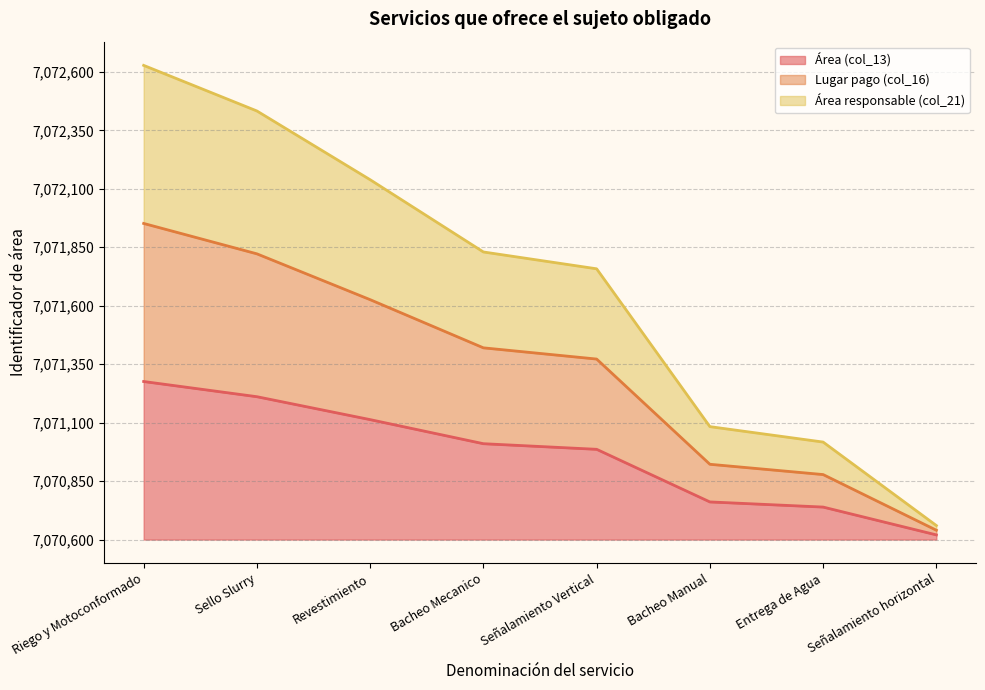

Rank the series at Bacheo Manual from lowest to highest value.

Área (col_13), Lugar pago (col_16), Área responsable (col_21)